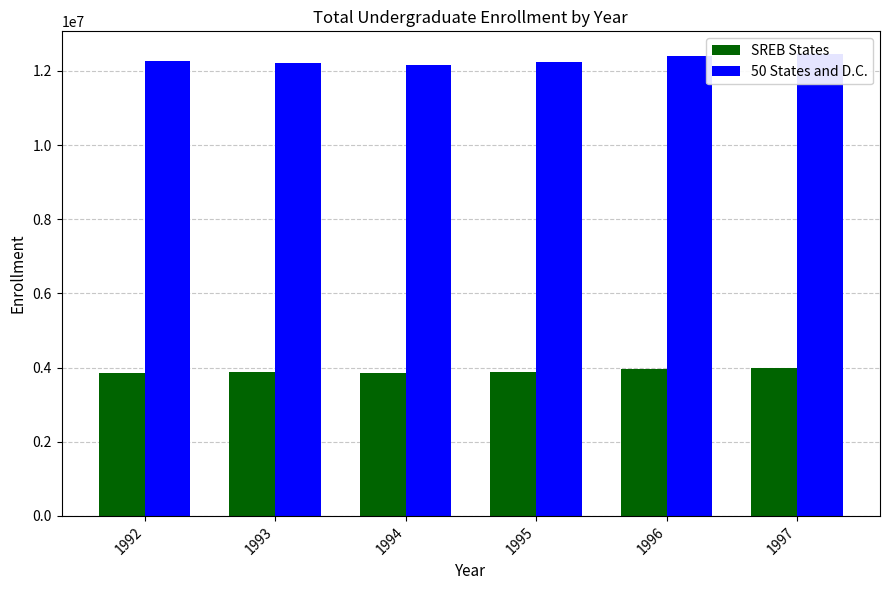

Which series has the largest total across all categories?

50 States and D.C.